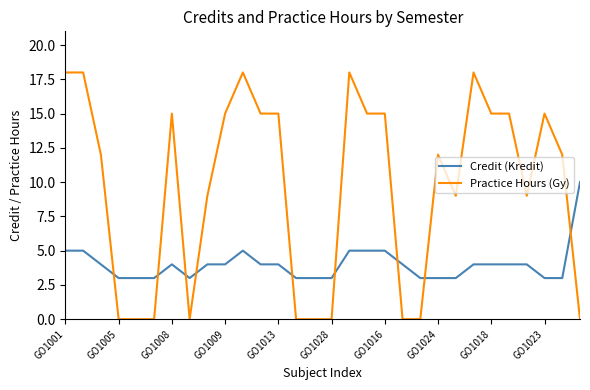

Which series has the widest spread of values?

Practice Hours (Gy)